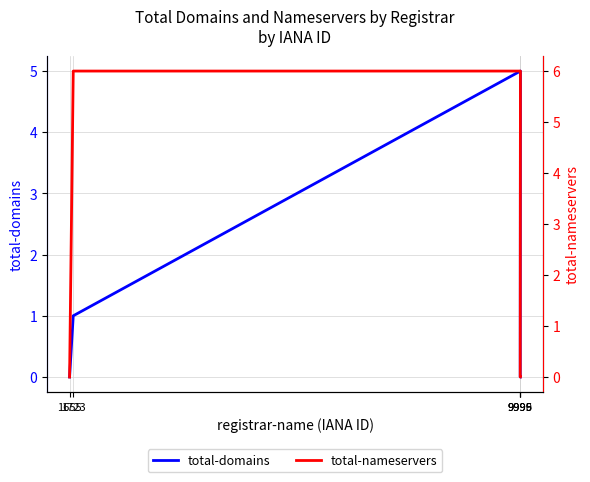

True or false: total-domains and total-nameservers intersect in this chart.

False